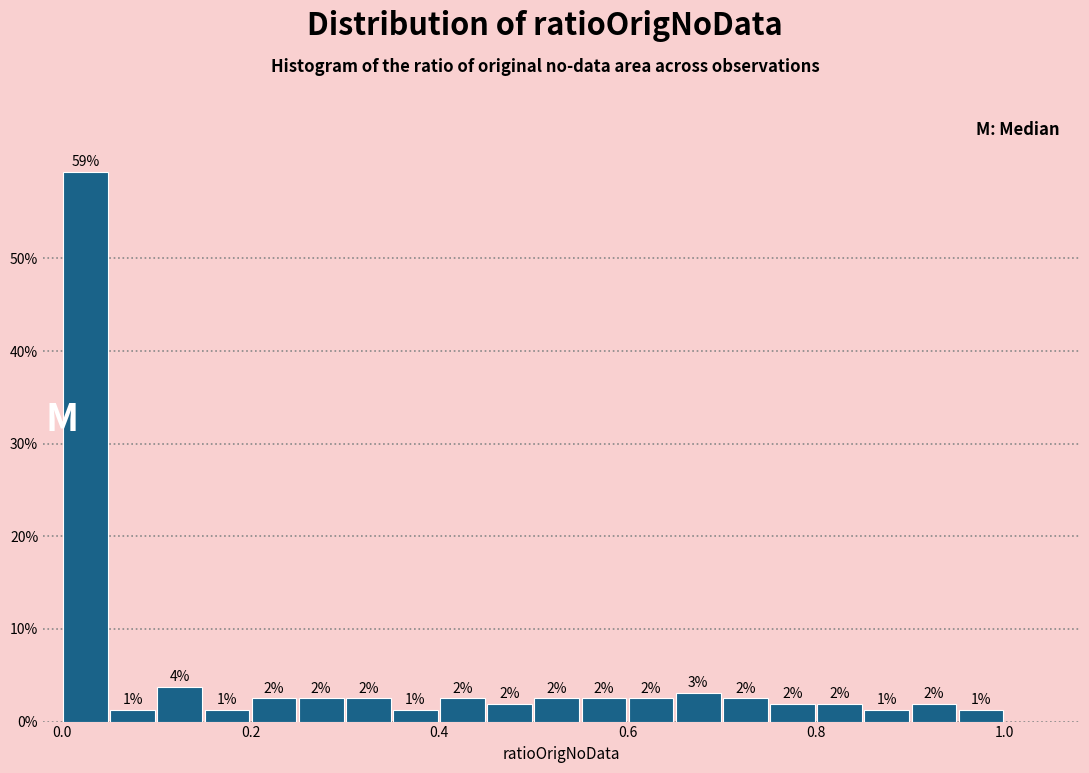

Around what value on the x-axis is the tallest bar? Give the approximate position of its centre, as read against the axis.

0.02